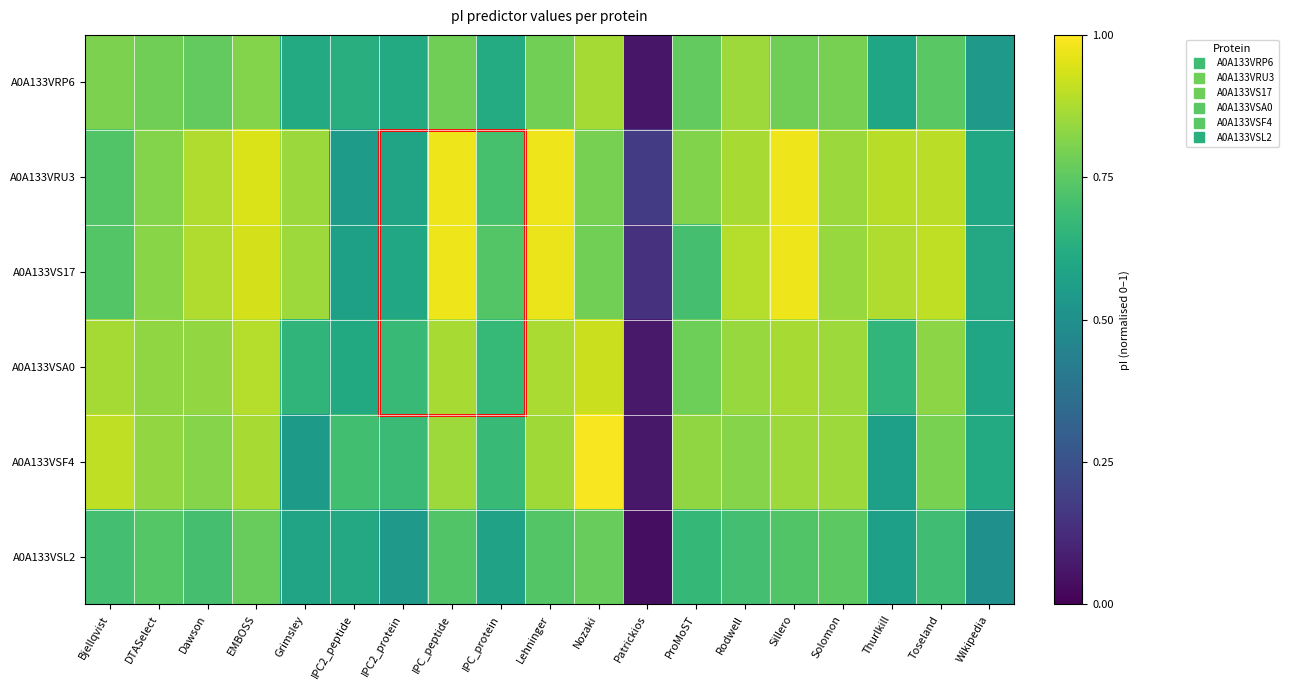

Which series changed the most between Grimsley and Lehninger?

A0A133VSF4